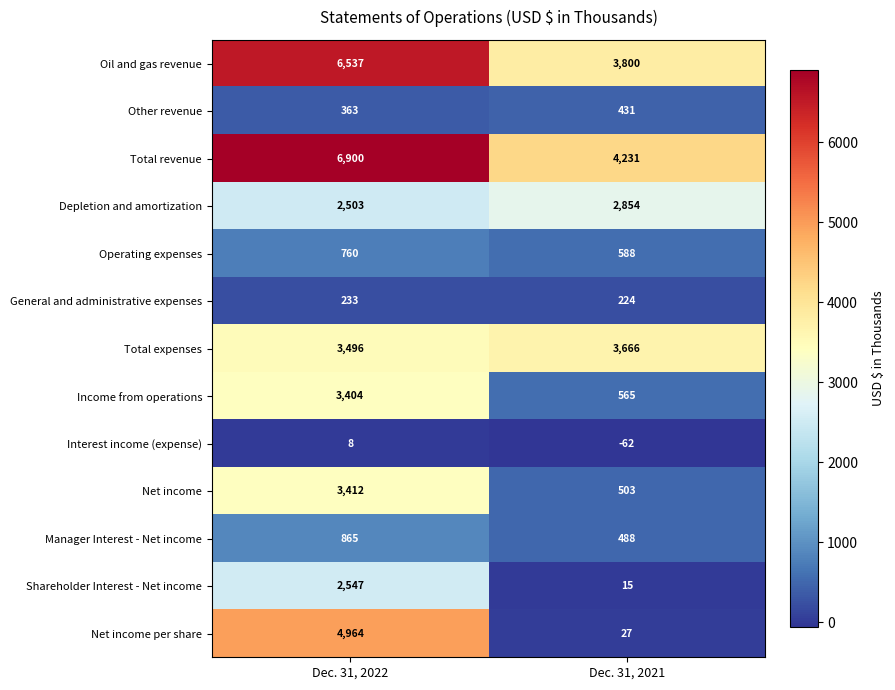

What is the minimum value shown in the chart?

-62